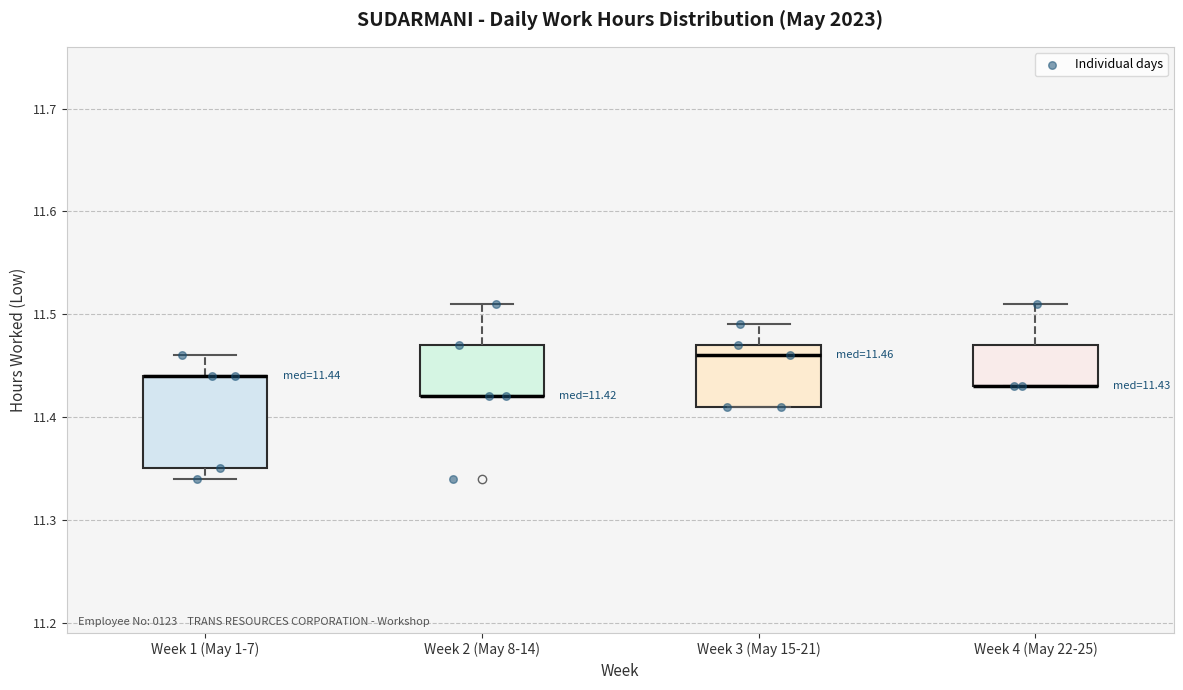

Comparing the boxes themselves (not the whiskers), which one is the tallest?

Week 1 (May 1-7)